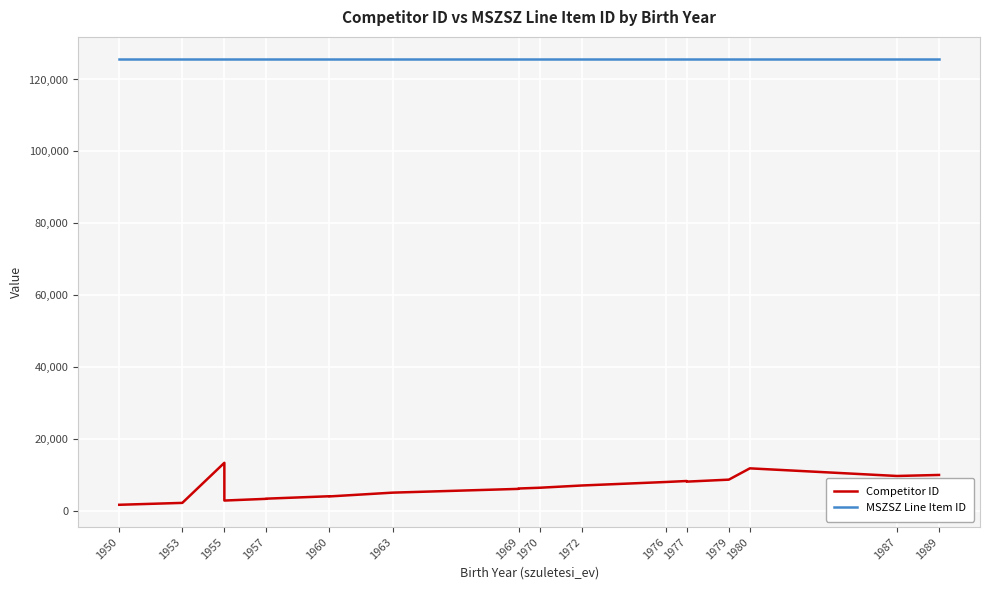

At which category is the sum across all series the highest?

1955